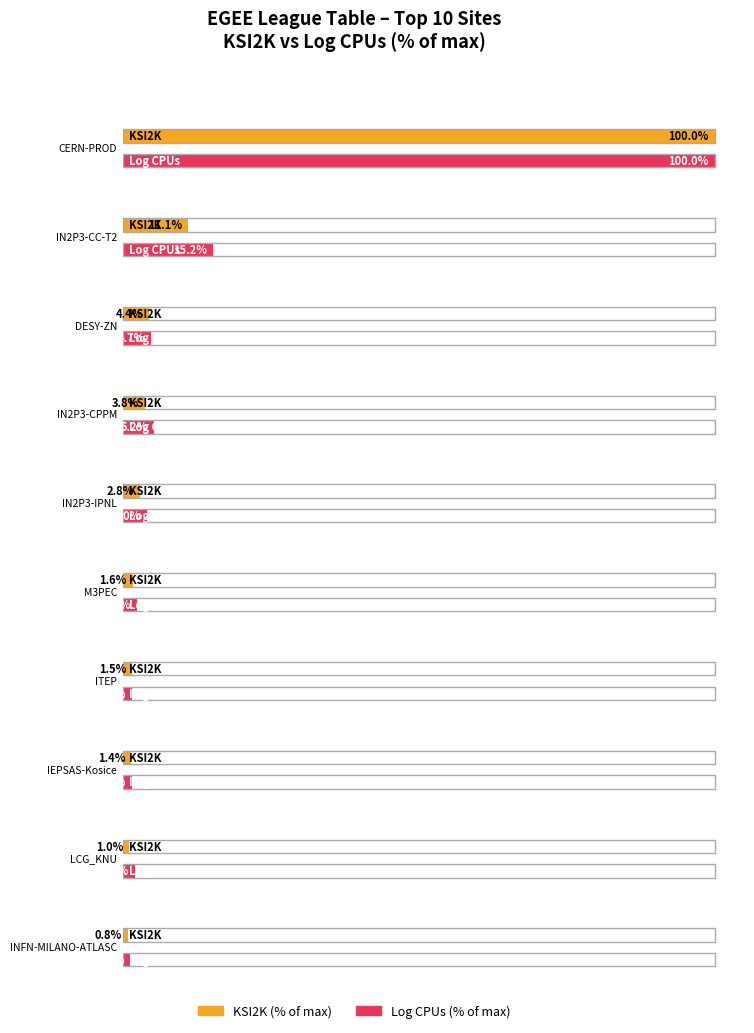

At which category is the sum across all series the highest?

CERN-PROD